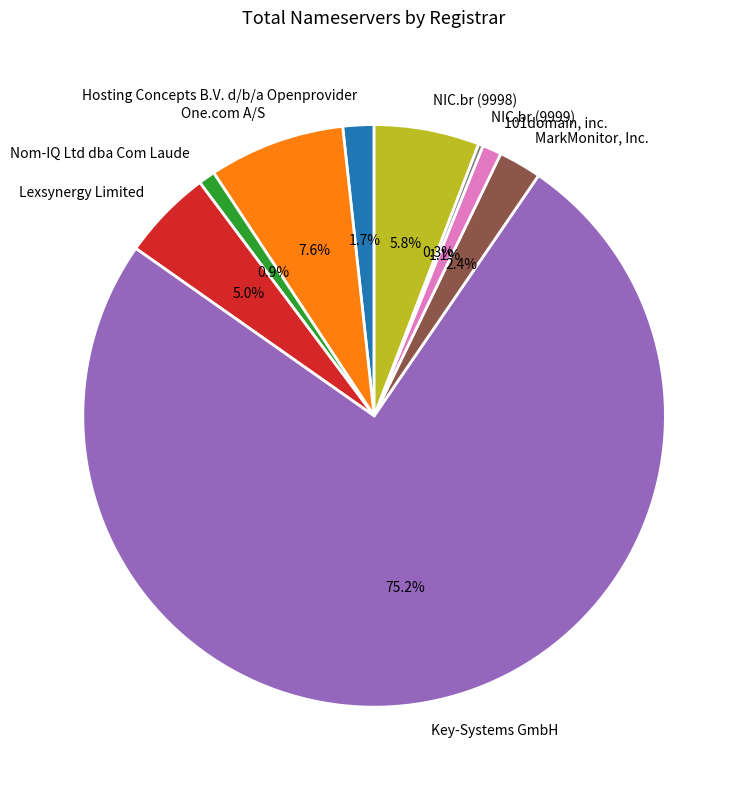

Which slice is the largest?

Key-Systems GmbH